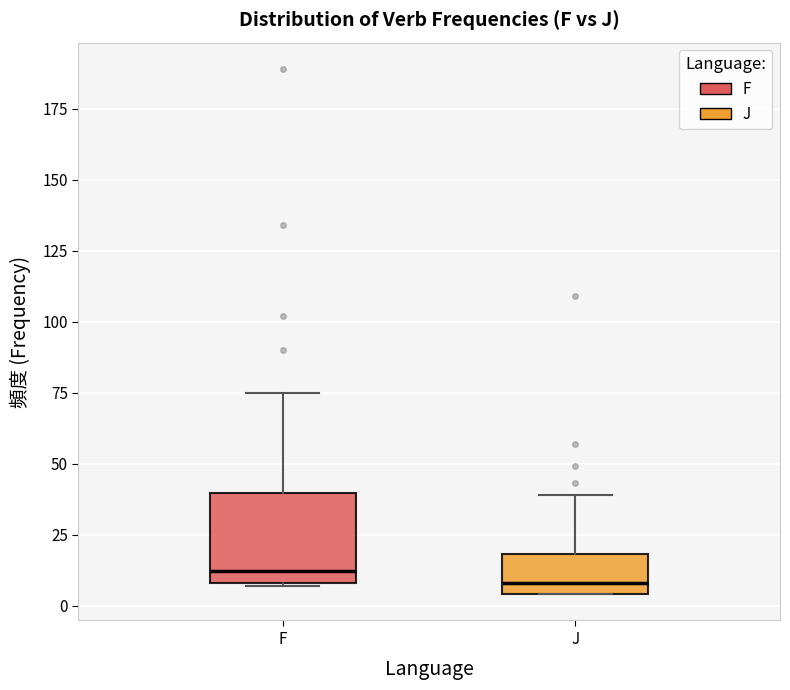

Which box is the tallest, from its lower edge to its upper edge?

F